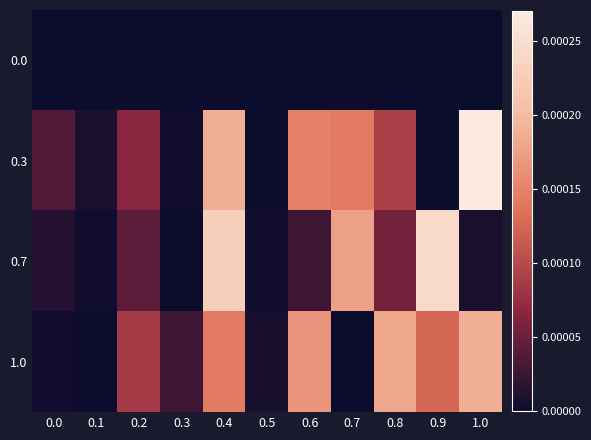

Which series changed the most between 0.2 and 0.9?

0.7